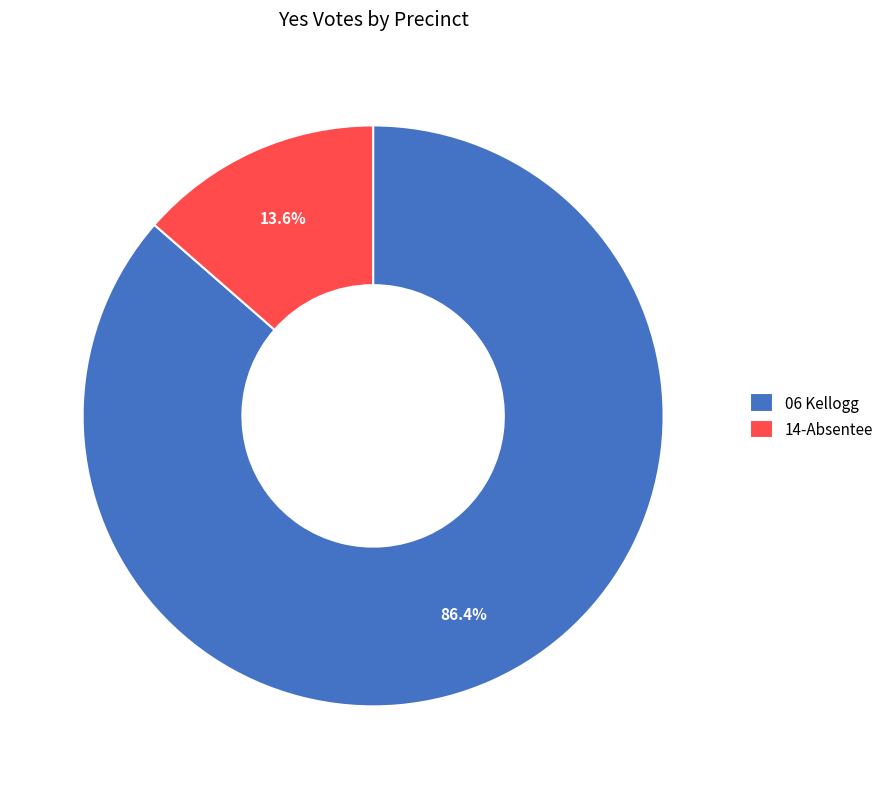

Rank the categories by value from lowest to highest.

14-Absentee, 06 Kellogg